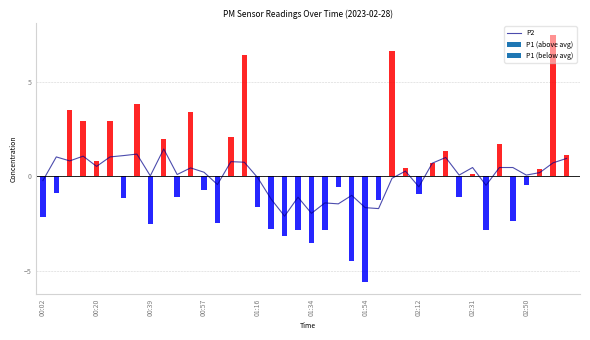

What is the maximum value for P2?

1.4